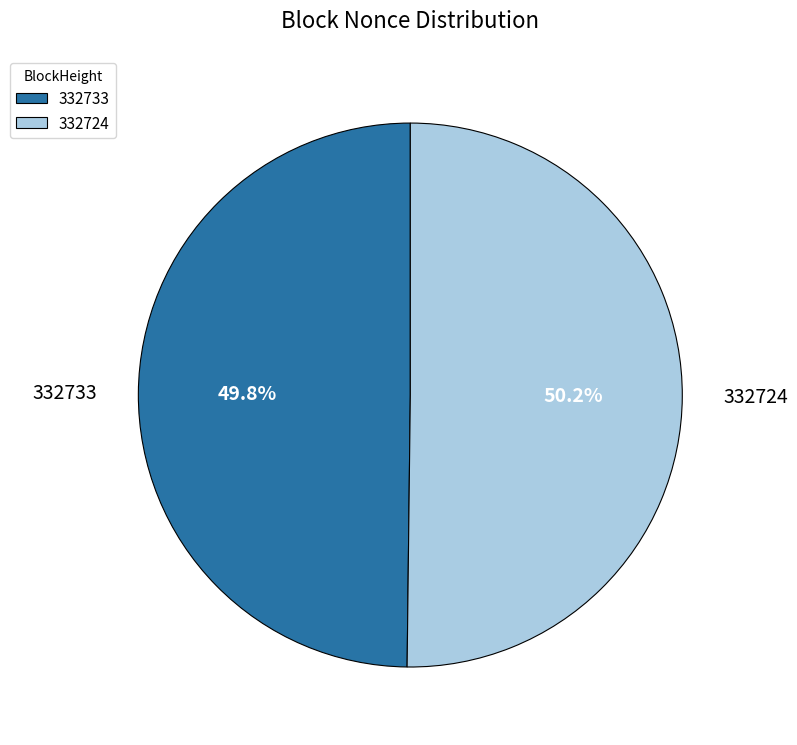

Approximately how many times larger is the value at 332724 compared to 332733?

1.0